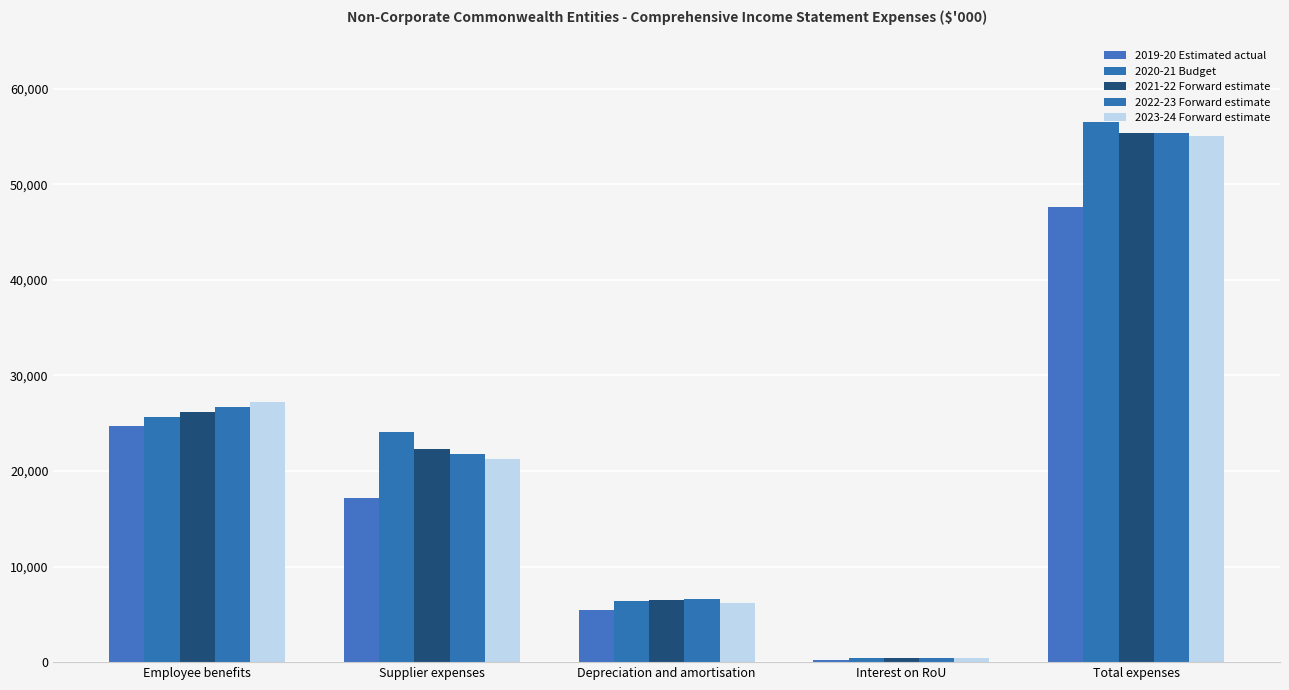

List the labels in order of 2022-23 Forward estimate value, smallest first.

Interest on RoU, Depreciation and amortisation, Supplier expenses, Employee benefits, Total expenses